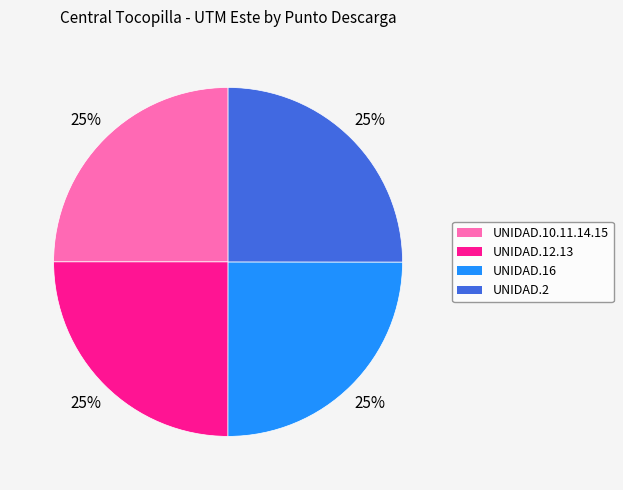

Is UNIDAD.16 the majority of the pie?

No